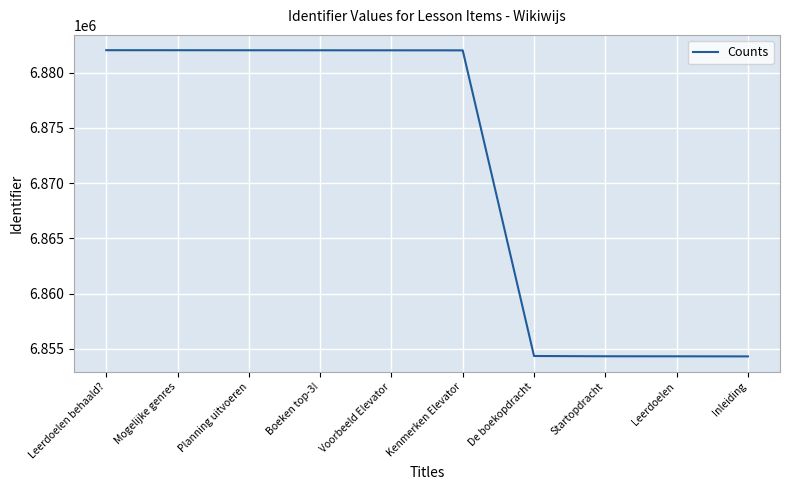

The value at Leerdoelen behaald? is 1549662. True or false?

False